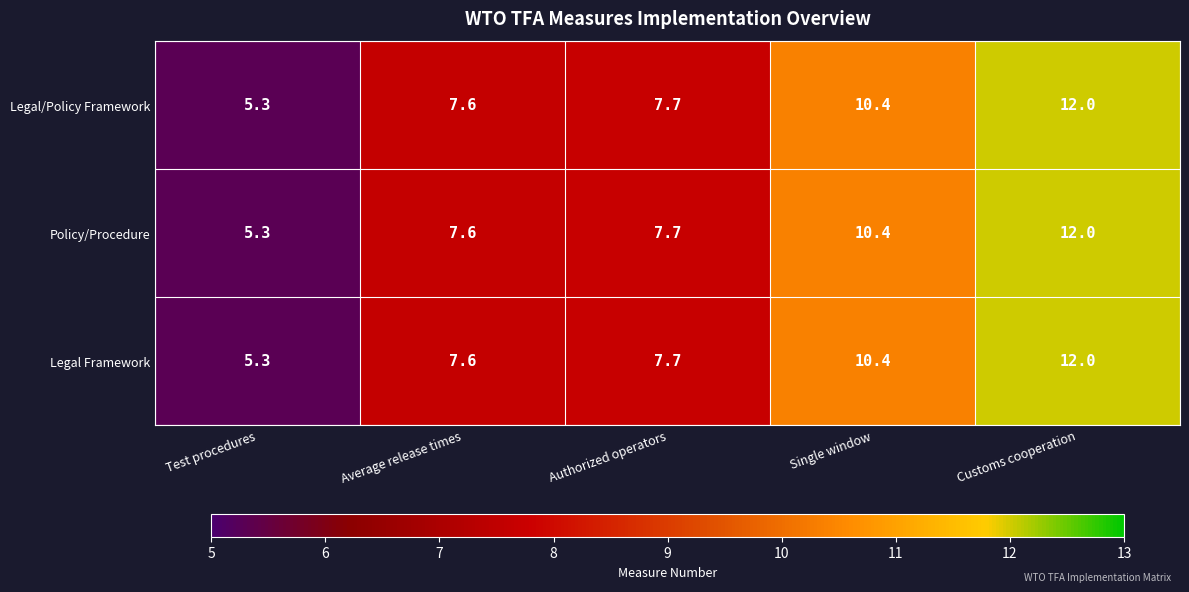

True or false: Policy/Procedure has a value of 3.3 at Average release times.

False